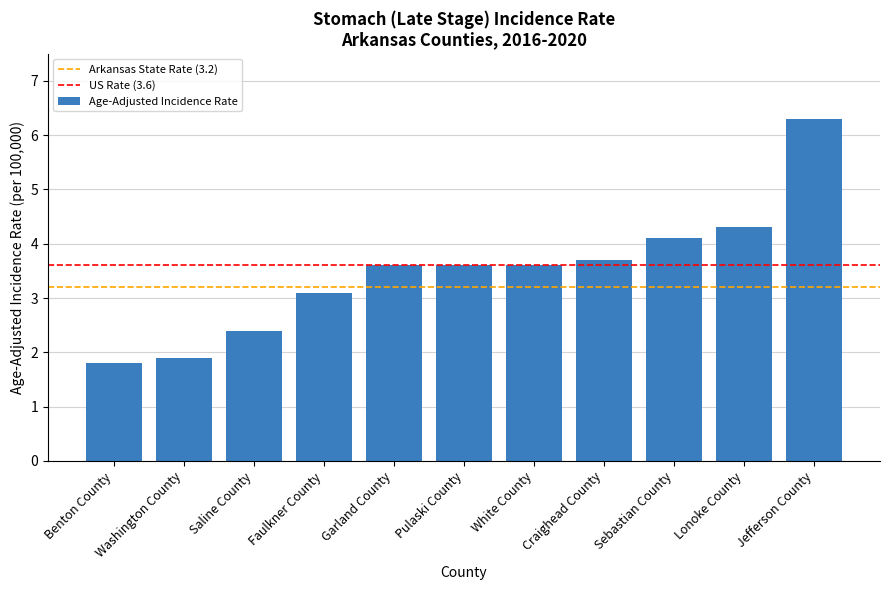

Reading left to right, transcribe all the data shown in this chart.

1.8	1.9	2.4	3.1	3.6	3.6	3.6	3.7	4.1	4.3	6.3